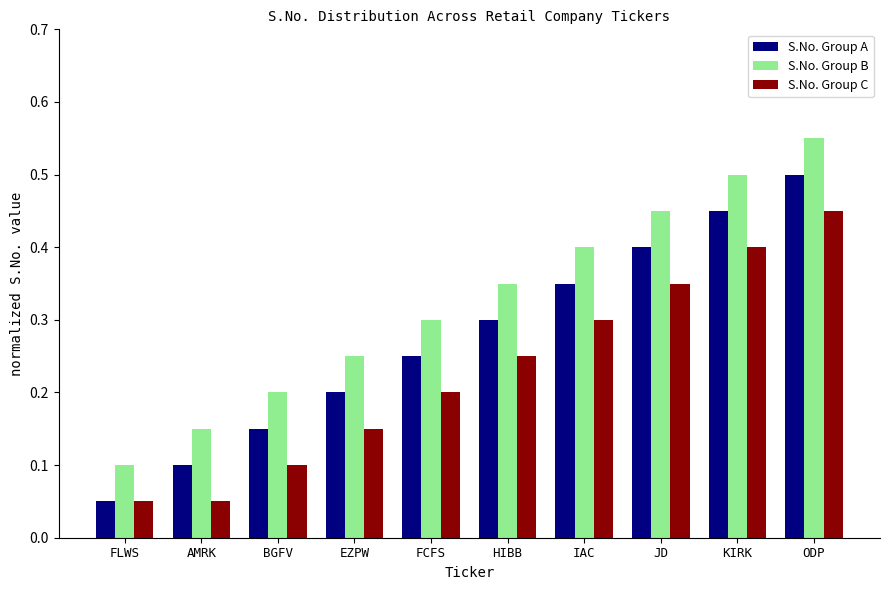

What is the sum of all S.No. Group A values?

2.8